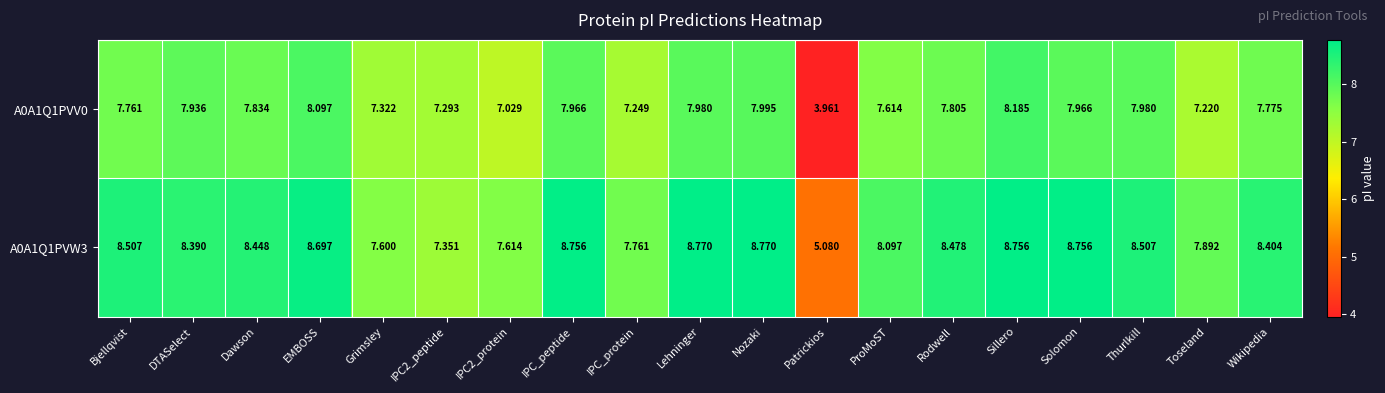

List the series in order of their peak value, highest first.

A0A1Q1PVW3, A0A1Q1PVV0